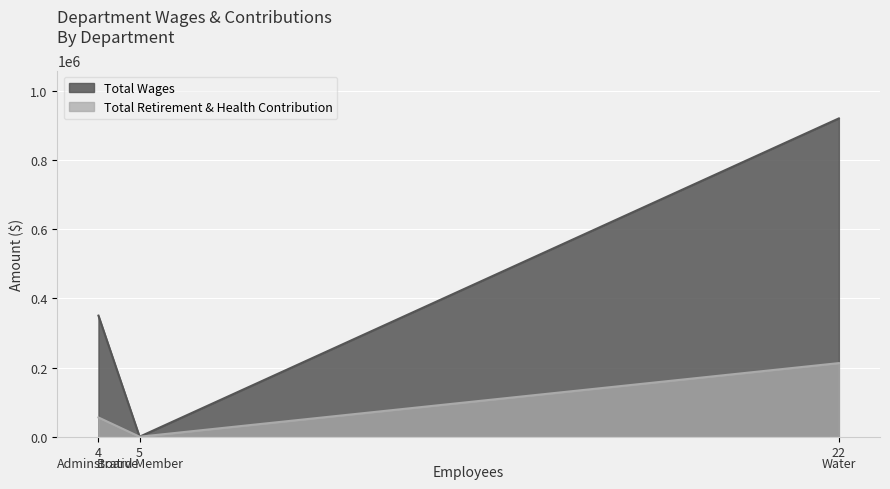

Reading left to right, list all the values displayed in this chart.

Total Wages: 4=350204	5=0	22=920501
Total Retirement & Health Contribution: 4=55703	5=0	22=212889